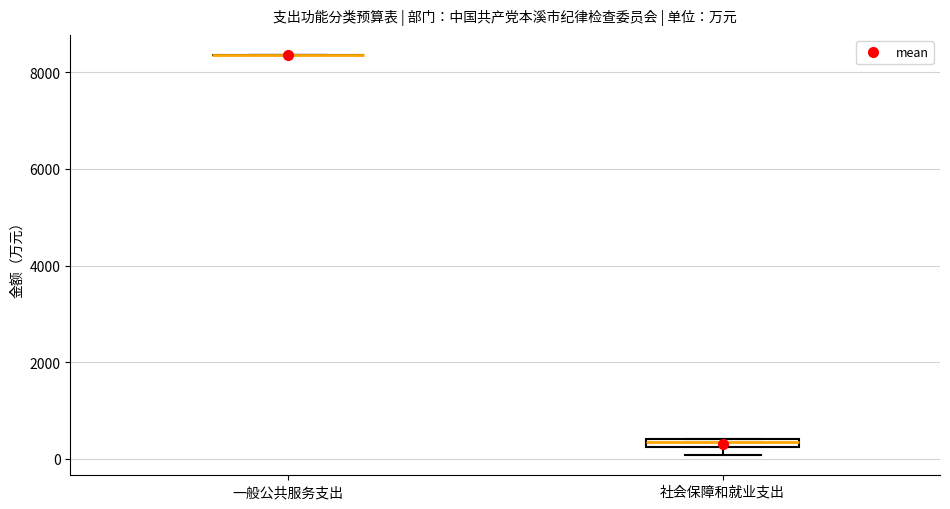

Where is the lower edge of the box for 社会保障和就业支出 on the y-axis? The values are not printed on the chart, so give them approximately, as read against the axis.

200